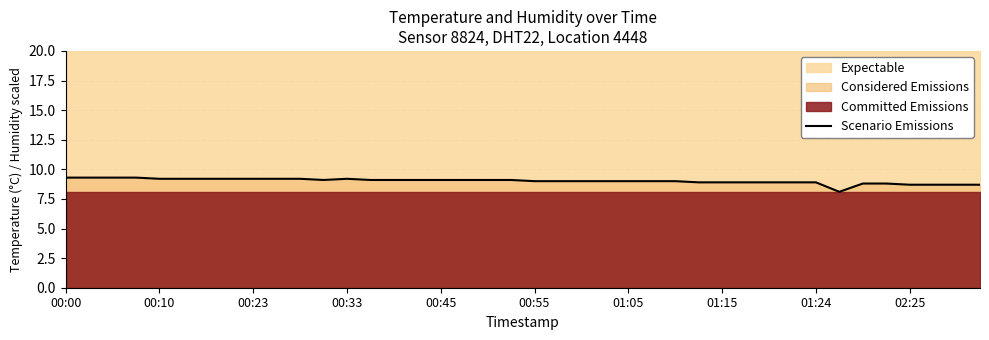

Does the chart display data point markers on the line(s)?

No